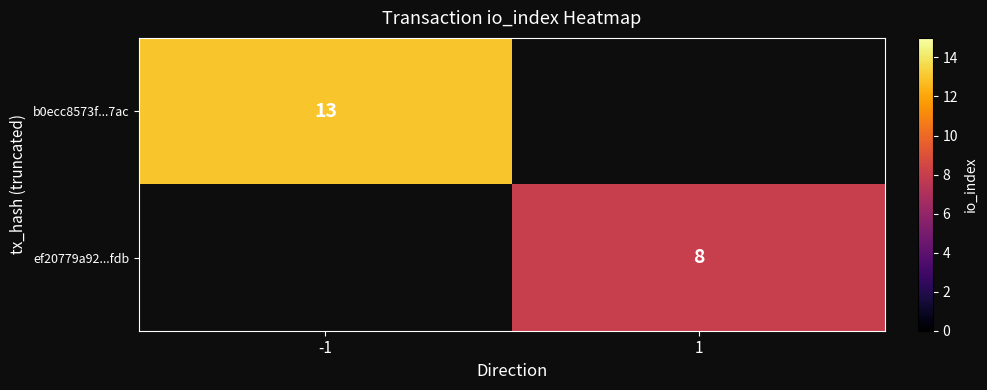

Is it true that b0ecc8573f...7ac equals 13 at -1?

True